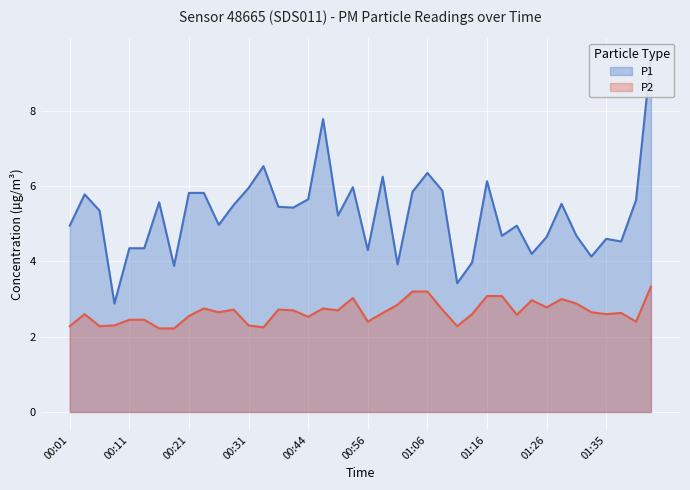

True or false: P2 and P1 intersect in this chart.

False